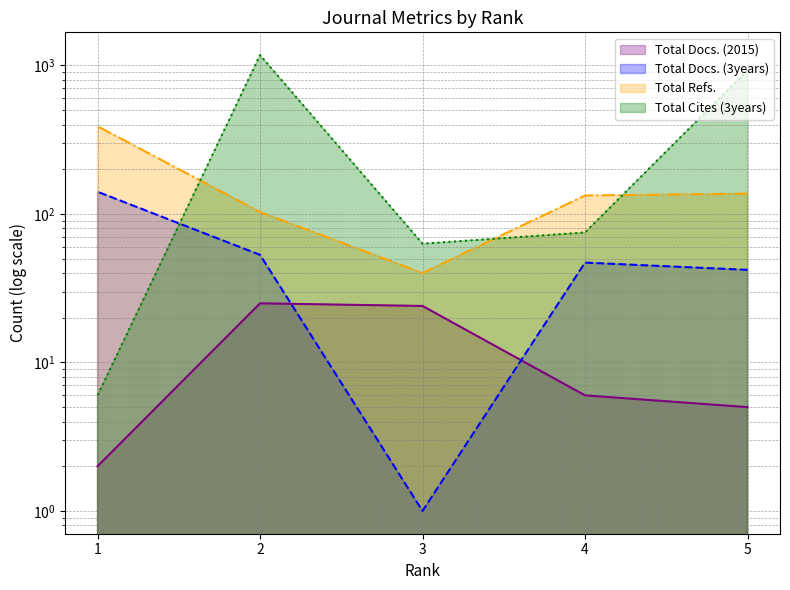

In Total Cites (3years), how many points are lower than both neighbors (excluding endpoints)?

1